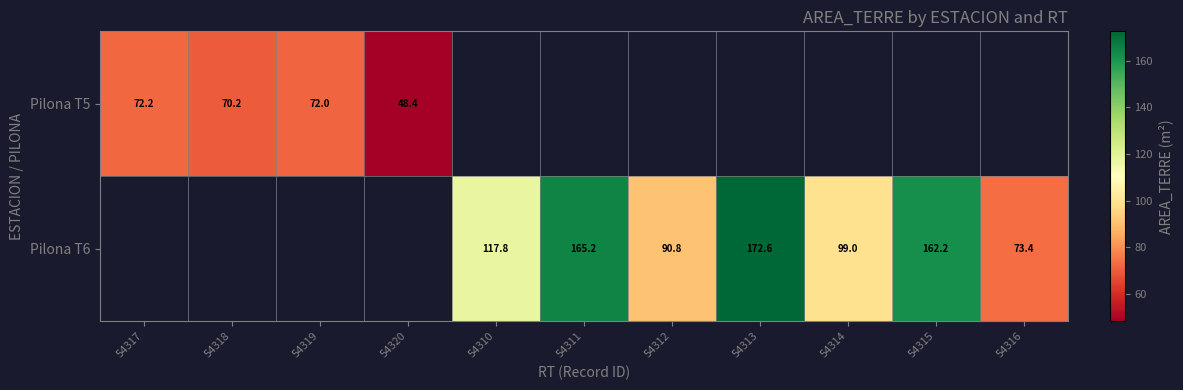

Between 54310 and 54314, which series saw the biggest shift?

Pilona T6